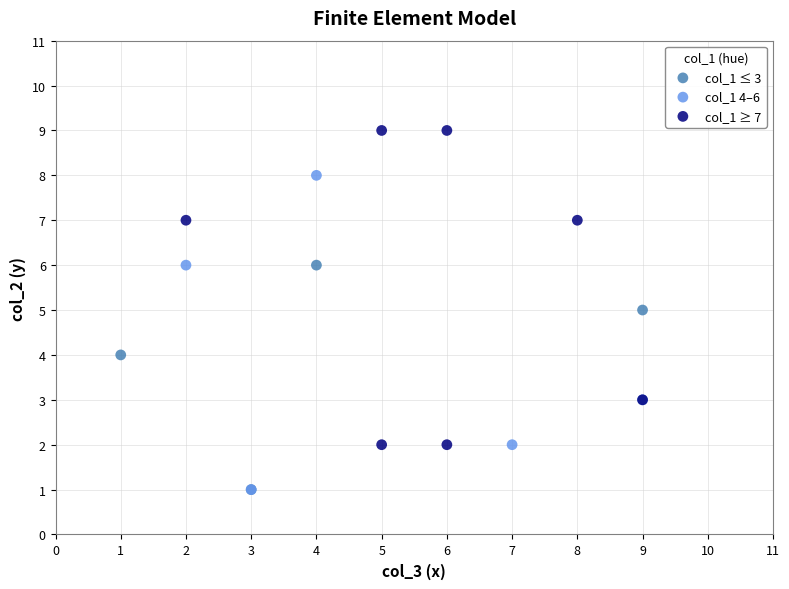

Which series contains the highest Y value?

col_1 ≥ 7